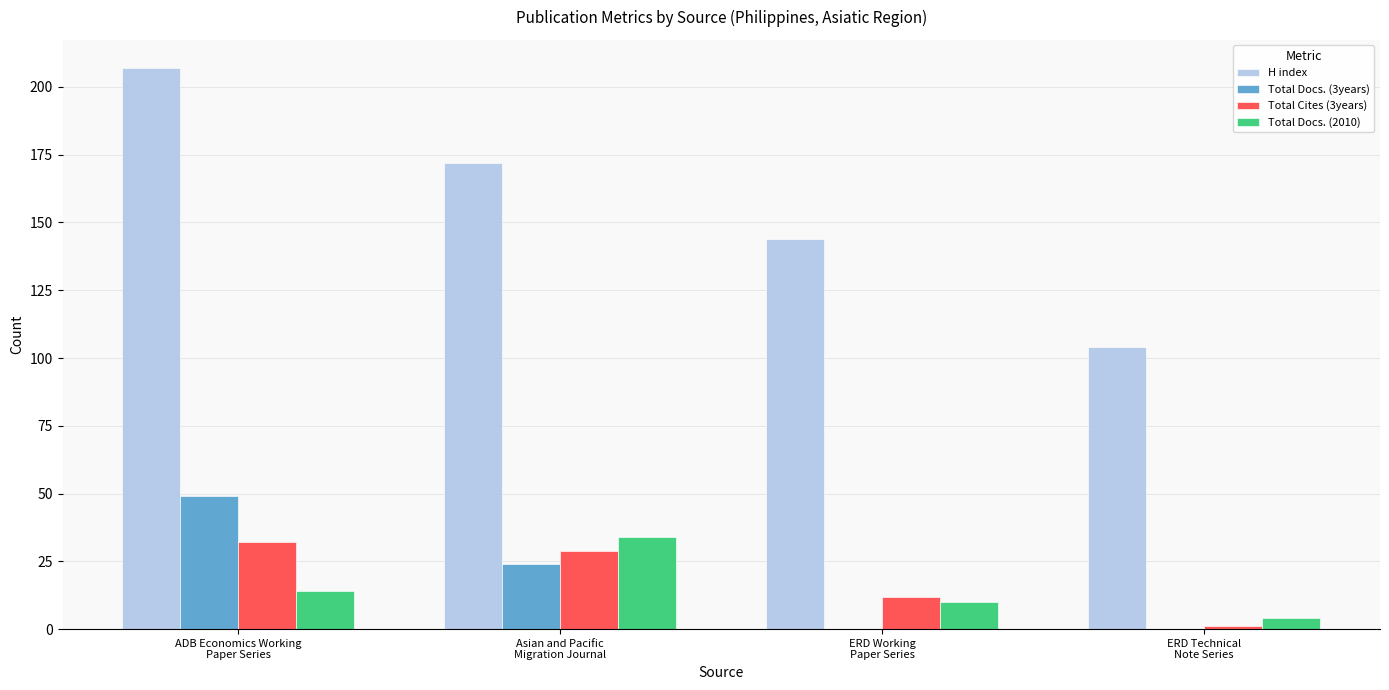

What are all the series names shown in the legend?

H index, Total Docs. (3years), Total Cites (3years), Total Docs. (2010)